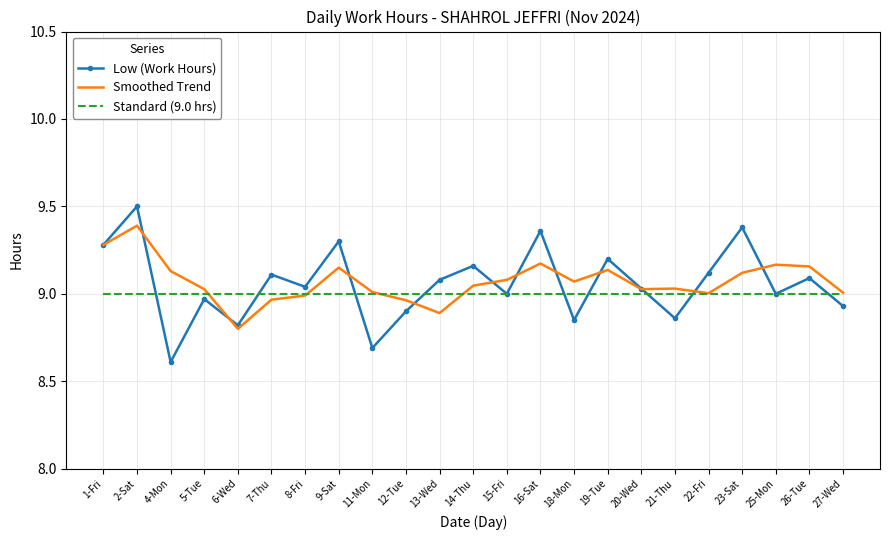

True or false: Smoothed Trend has a value of 9.0 at 21-Thu.

True